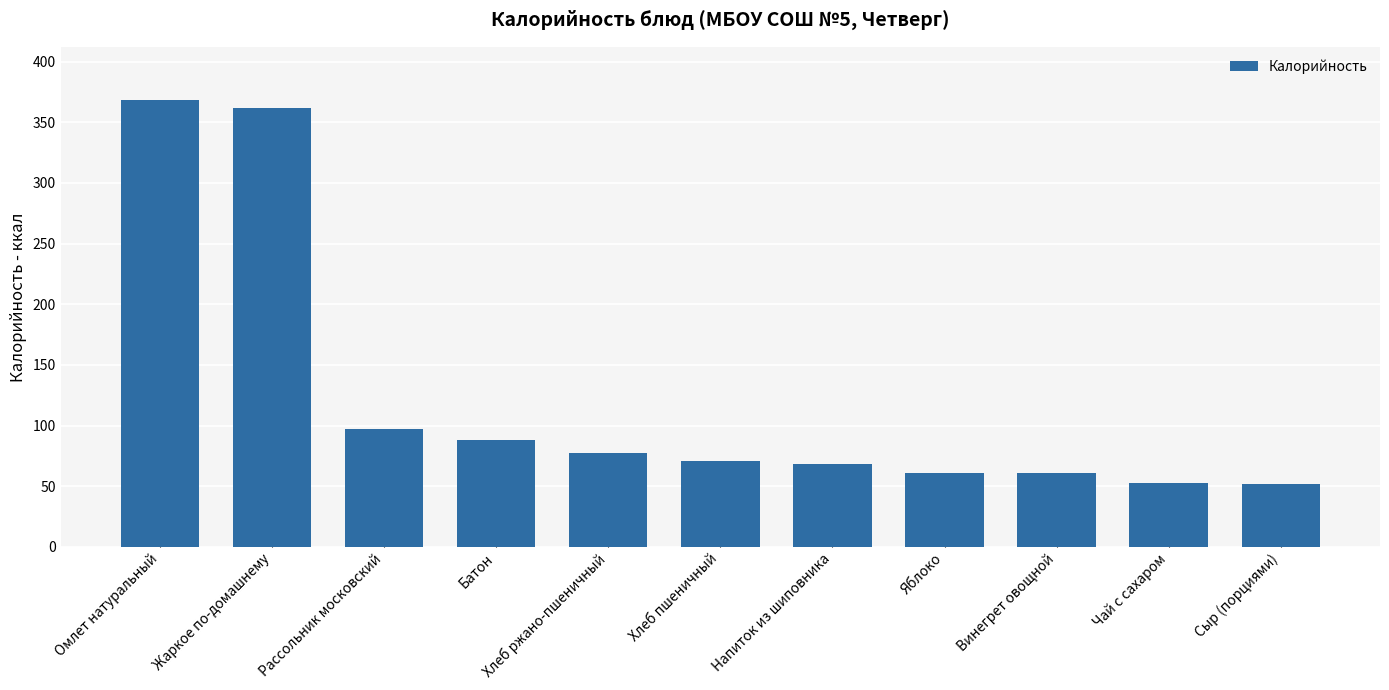

Does the chart contain stacked bars?

No